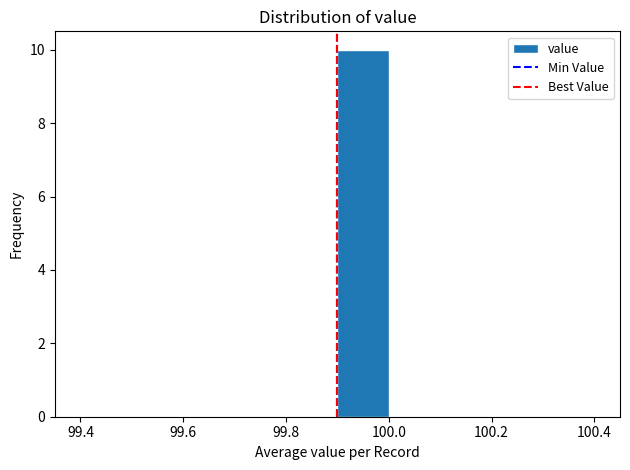

Reading left to right, transcribe this chart: for each bar, give the range it covers on the x-axis and its height. The values are not printed on the chart, so give them approximately, as read against the axis.

99.4 to 99.5: 0
99.5 to 99.6: 0
99.6 to 99.7: 0
99.7 to 99.8: 0
99.8 to 99.9: 0
99.9 to 100.0: 10
100.0 to 100.1: 0
100.1 to 100.2: 0
100.2 to 100.3: 0
100.3 to 100.4: 0